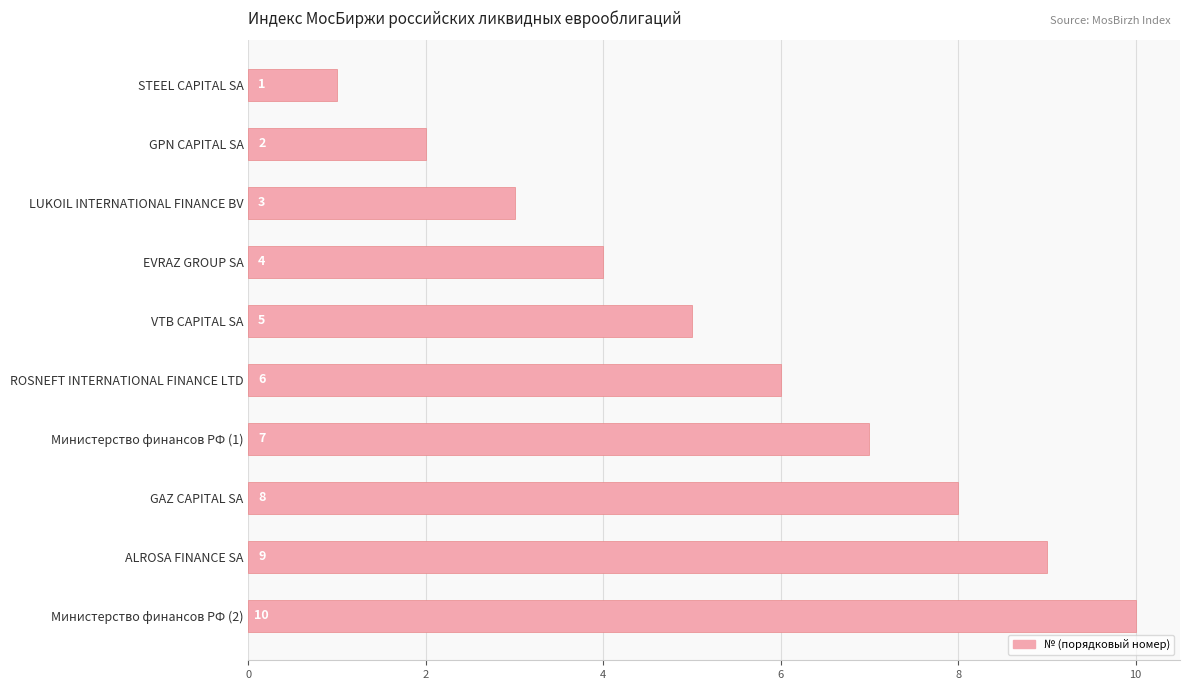

Read the value at Министерство финансов РФ (1).

7